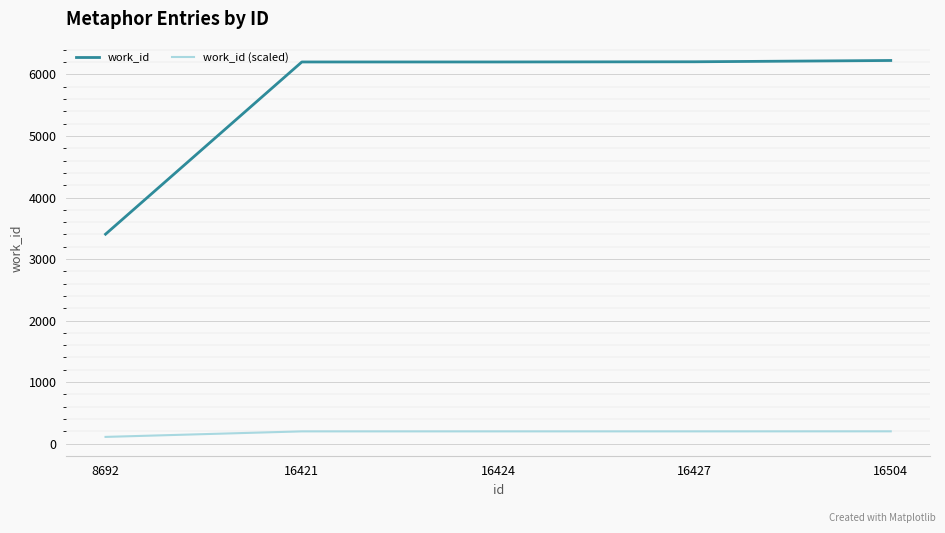

Which series has the largest range (max minus min)?

work_id